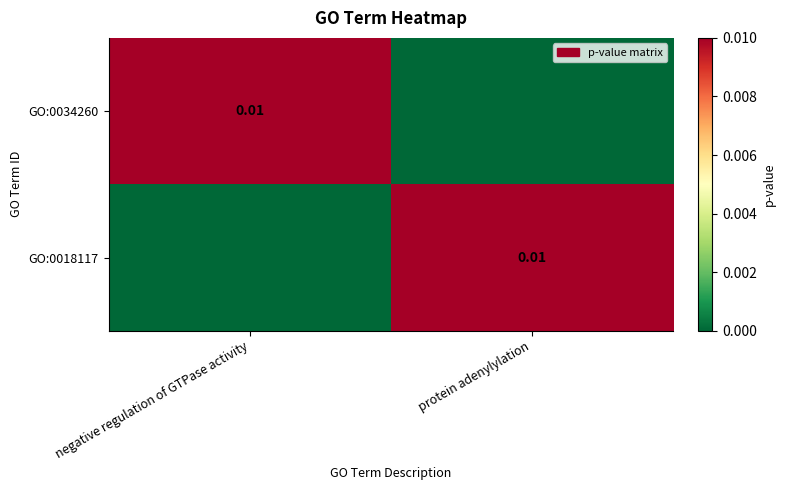

At which label does GO:0034260 reach its minimum?

protein adenylylation